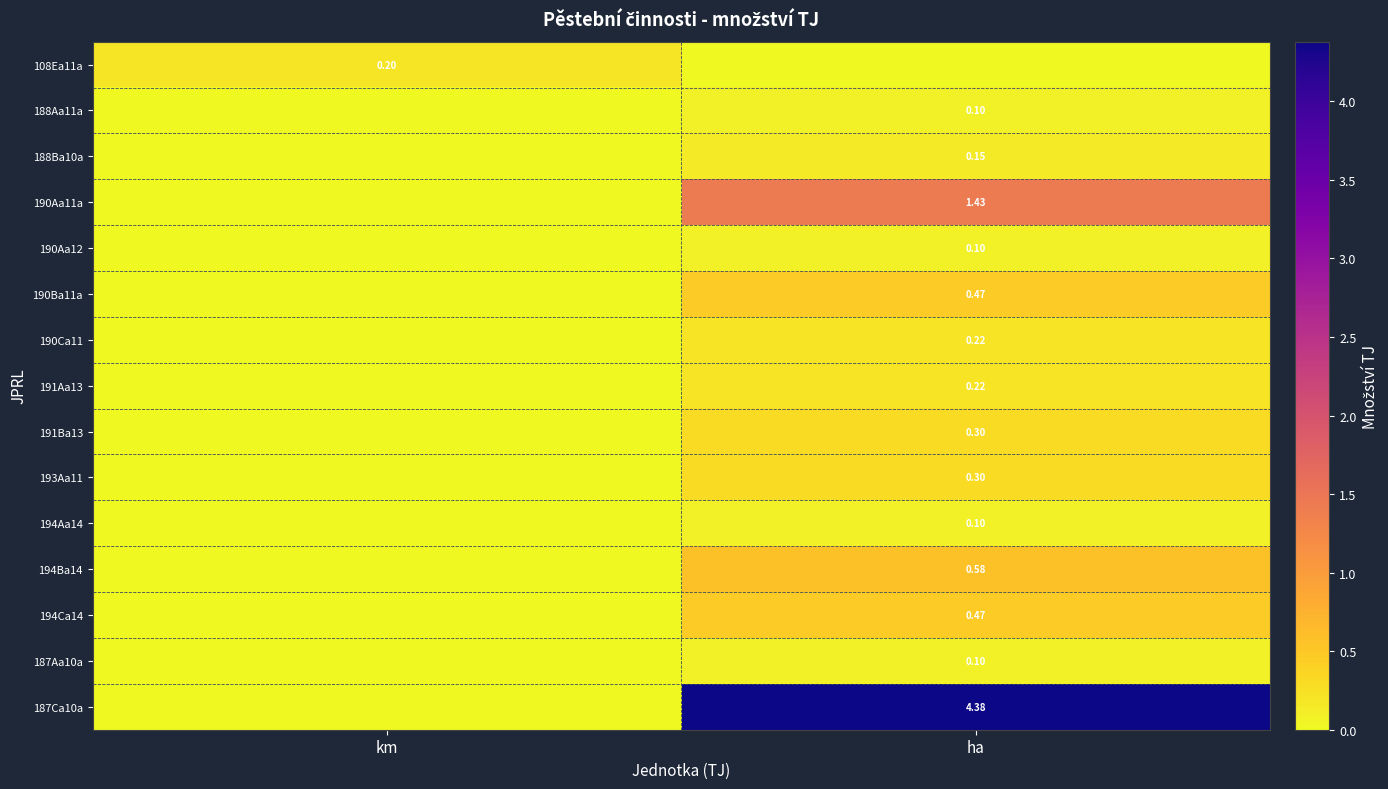

Is it true that 108Ea11a equals 0.2 at km?

True